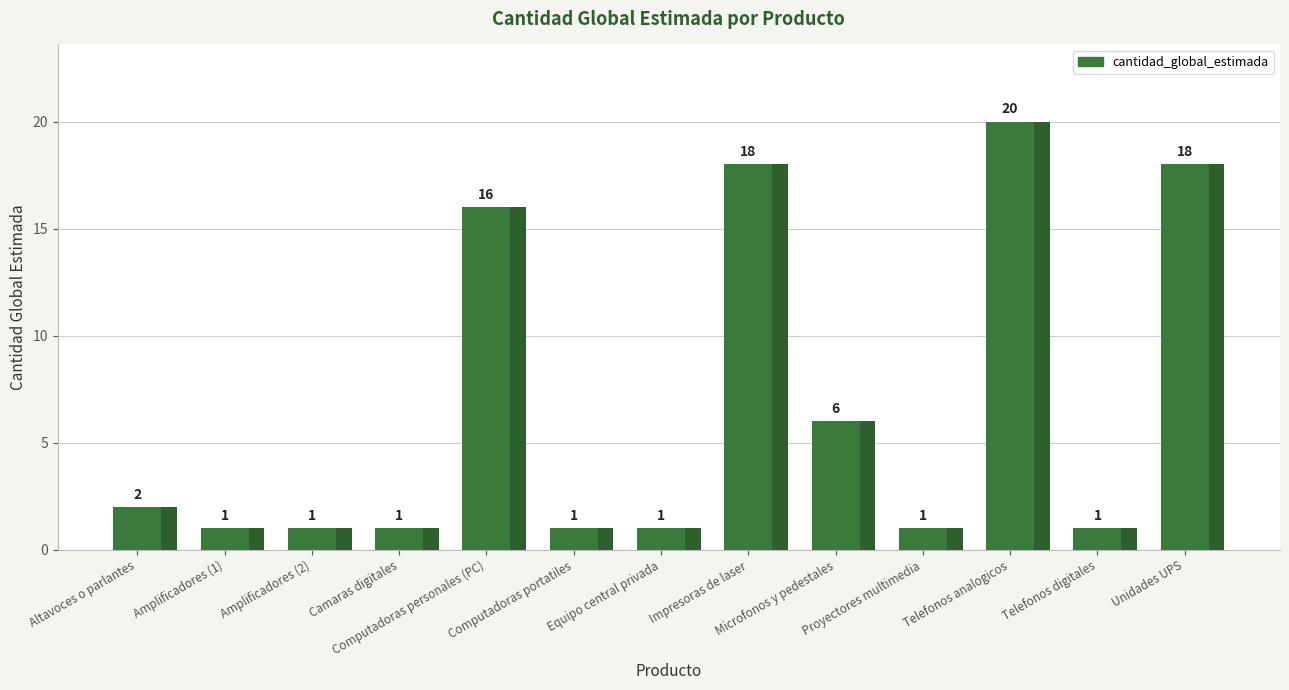

What is the difference between the values at Amplificadores (2) and Telefonos analogicos?

19